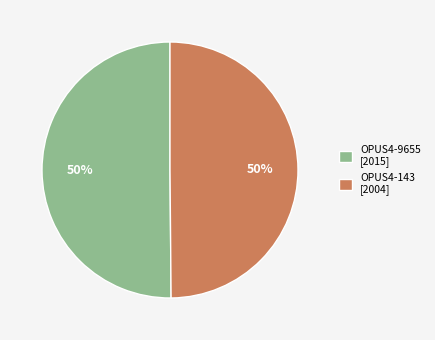

To the nearest percent, what is the average slice percentage?

50%